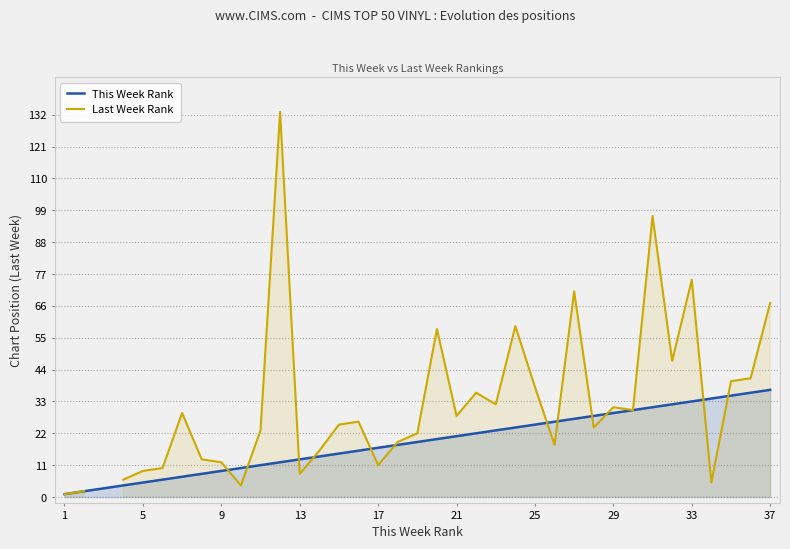

Which series ends up on top after the final intersection of This Week Rank and Last Week Rank?

Last Week Rank